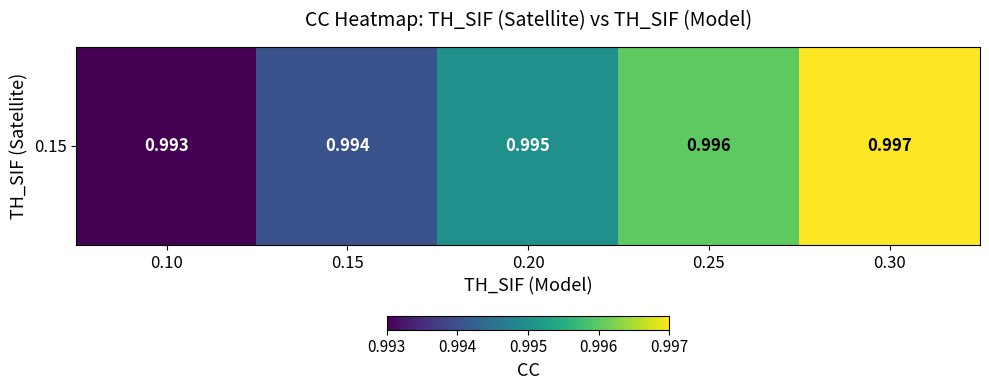

Reading right to left, transcribe all the data shown in this chart.

1.0	1.0	1.0	1.0	1.0